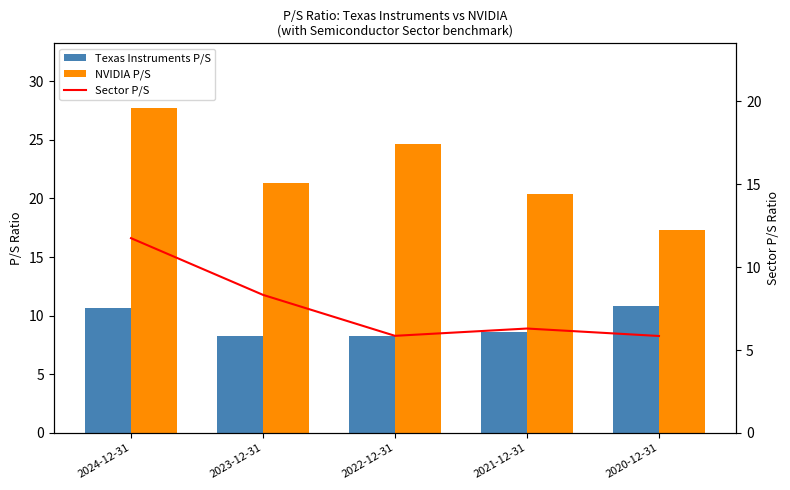

What is the difference between the maximum and minimum values in the NVIDIA P/S series?

10.4